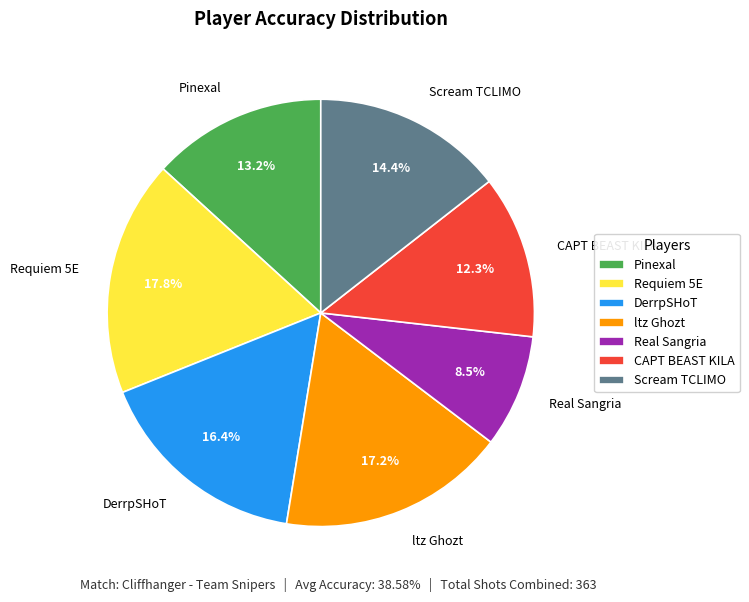

Which has a higher value, Pinexal or Scream TCLIMO?

Scream TCLIMO